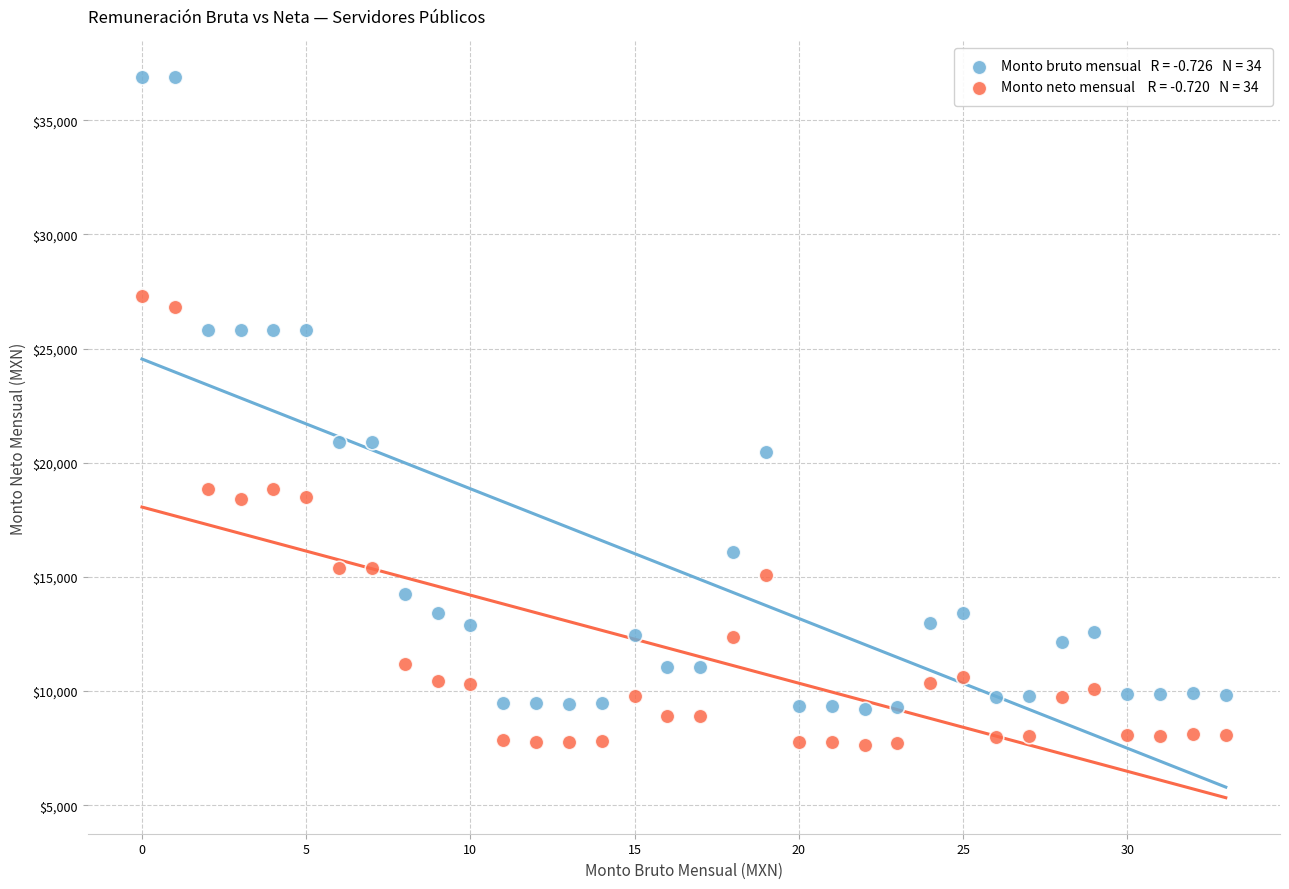

Across all data points, what is the range of Y values (max minus min)?

29218.9